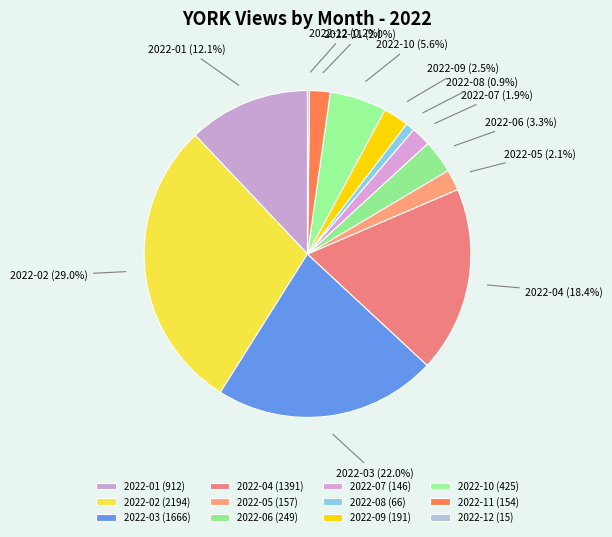

Between 2022-11 and 2022-08, which is larger?

2022-11